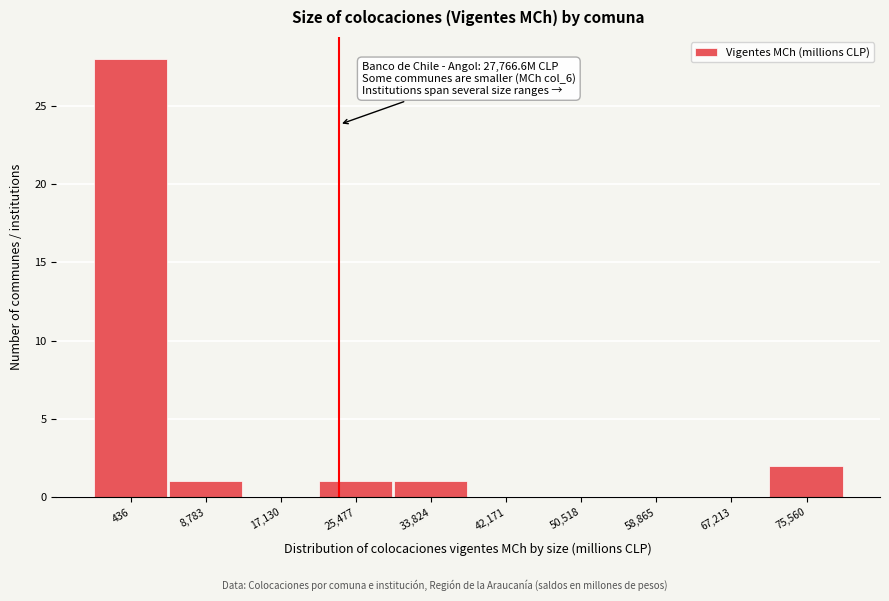

Reading left to right, list all the values displayed in this chart.

436=28	8,783=1	17,130=0	25,477=1	33,824=1	42,171=0	50,518=0	58,865=0	67,213=0	75,560=2